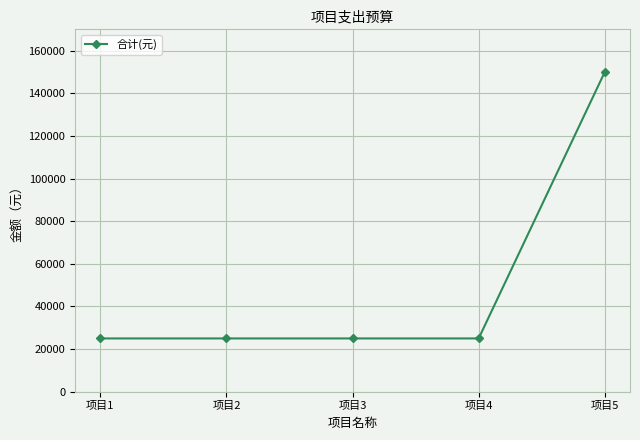

How many values exceed 25000?

1